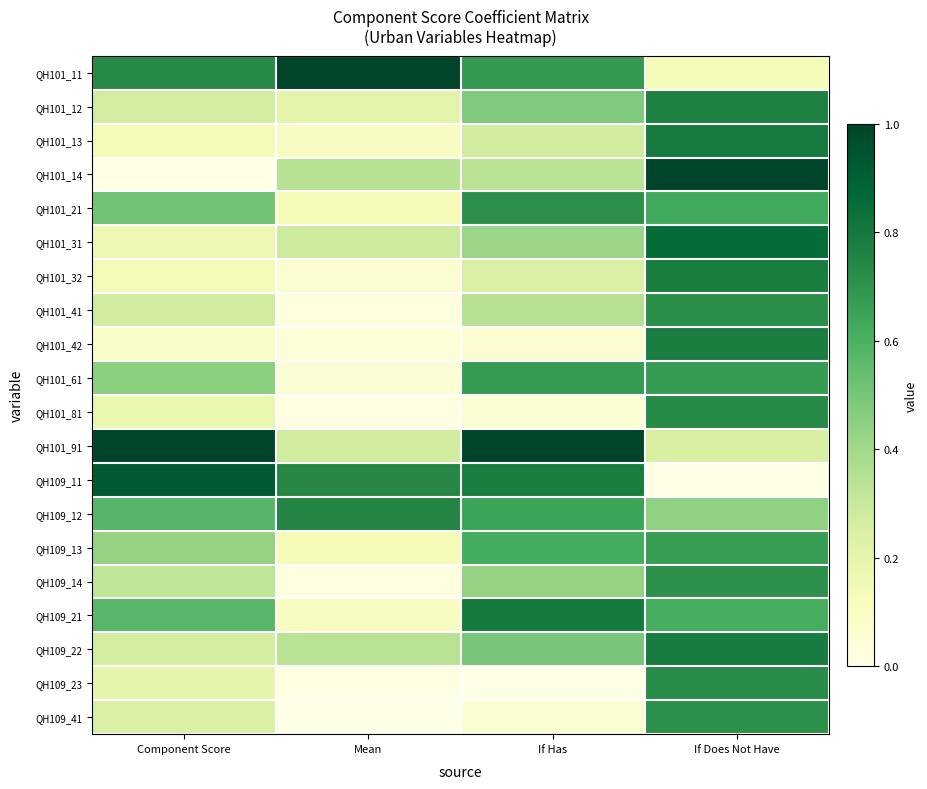

At which category is the sum across all series the highest?

If Does Not Have